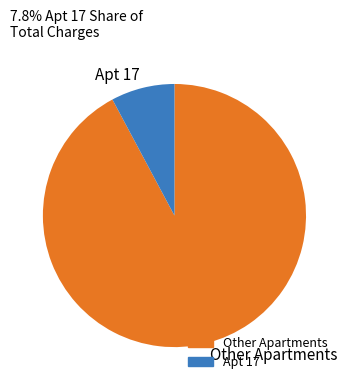

Count the number of slices in the pie.

2